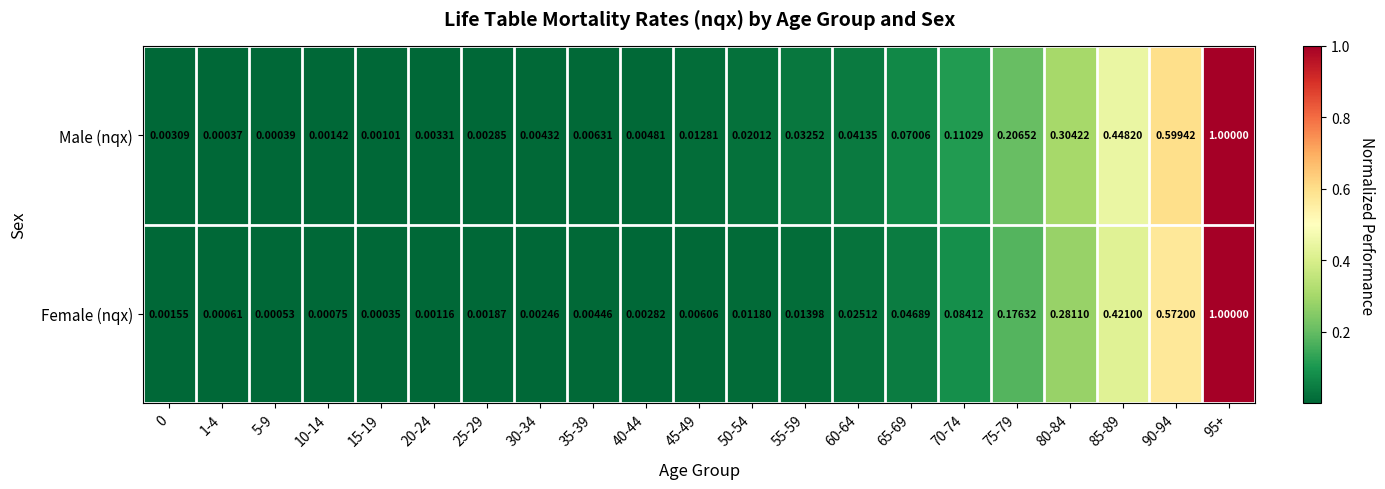

Which series has the widest spread of values?

Female (nqx)